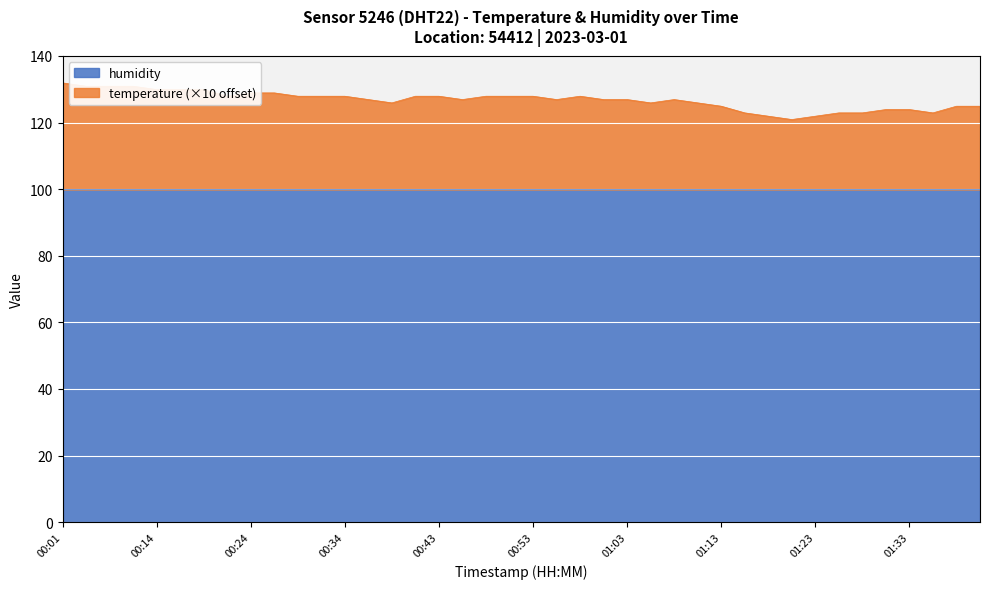

Does the chart display data point markers on the line(s)?

No